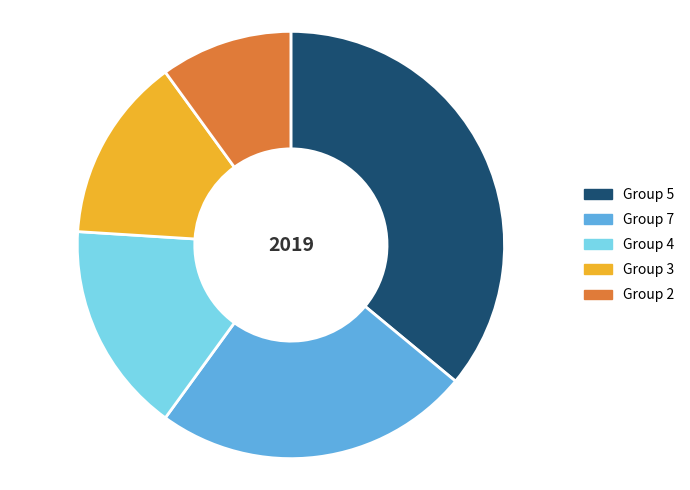

Is it true that Group 7 is 19% of the pie?

False